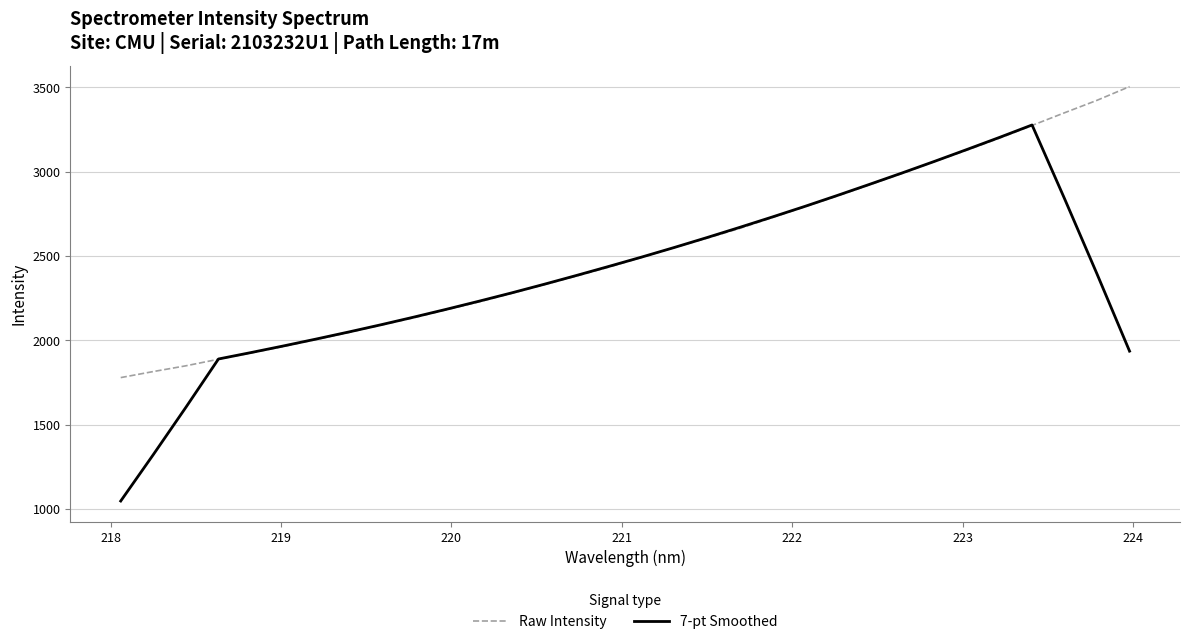

Which series has the largest total across all categories?

Raw Intensity